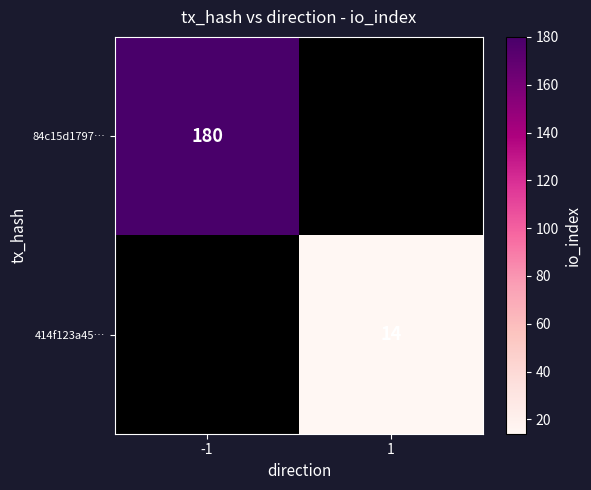

The value of 414f123a45… at 1 is 7. True or false?

False